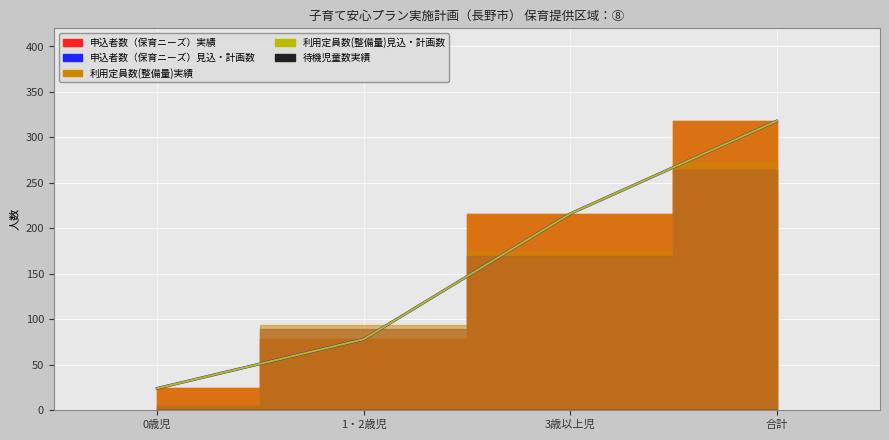

List the series in order of their peak value, highest first.

利用定員数(整備量)実績_line, 利用定員数(整備量)見込・計画数_line